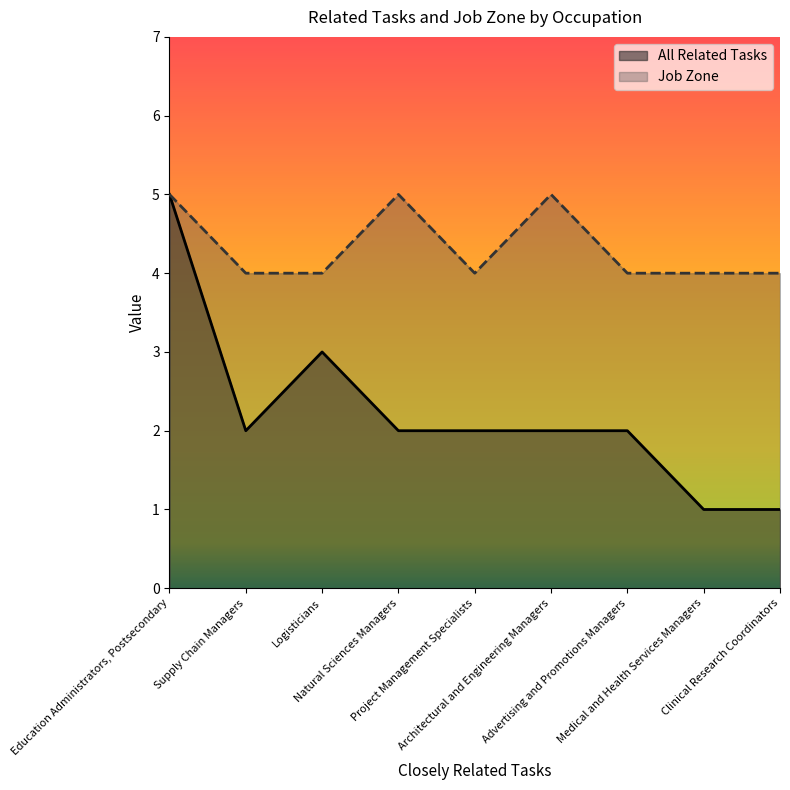

True or false: All Related Tasks and Job Zone intersect in this chart.

False